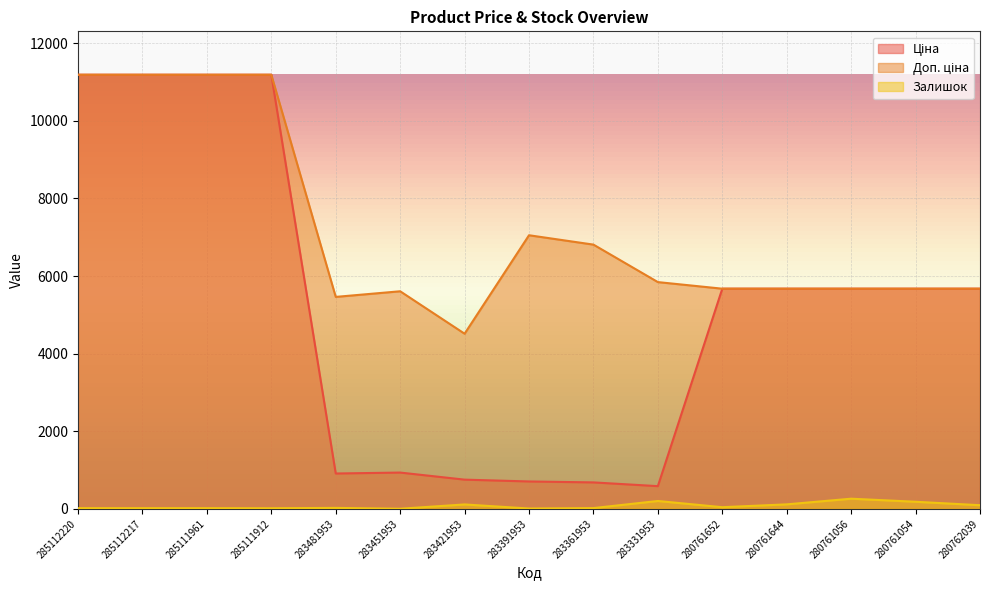

Reading right to left, list all the values displayed in this chart.

Ціна: 5673.8	5673.8	5673.8	5673.8	5673.8	584.4	681.0	705.1	752.2	934.5	910.4	11188.2	11188.2	11188.2	11188.2
Доп. ціна: 5673.8	5673.8	5673.8	5673.8	5673.8	5843.9	6809.8	7051.3	4513.3	5607.2	5462.3	11188.2	11188.2	11188.2	11188.2
Залишок: 93.0	182.0	261.0	115.0	42.0	202.0	19.0	8.0	113.0	2.0	24.0	15.0	17.0	17.0	17.0